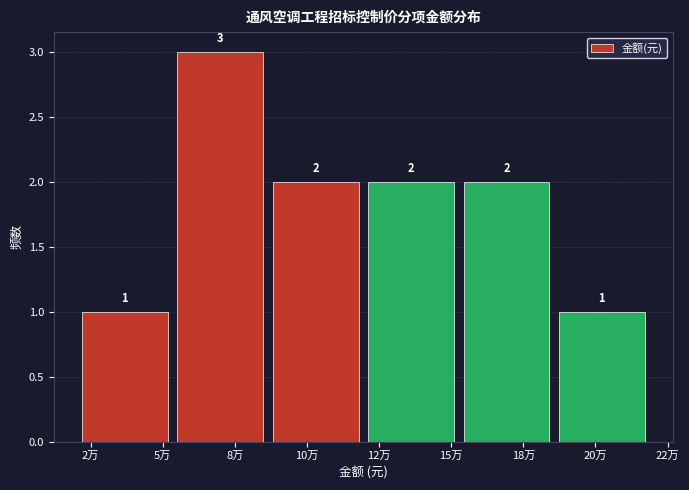

Reading right to left, list all the values displayed in this chart.

20万=1	18万=2	12万=2	10万=2	8万=3	2万=1